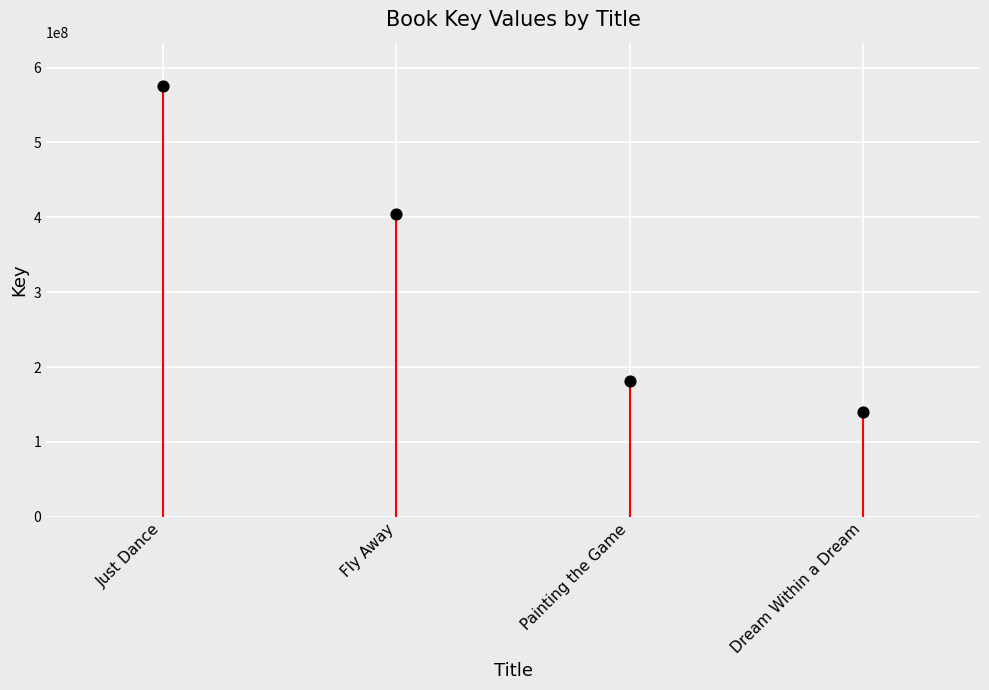

What is the change in value from Just Dance to Painting the Game?

-393750562